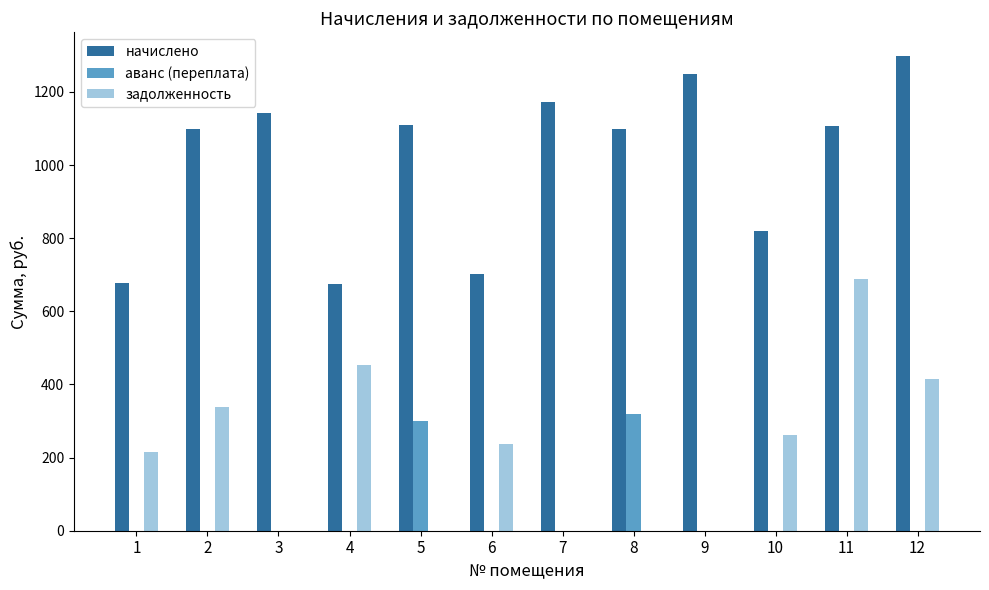

What is the spread (max minus min) of values at 3?

1142.0